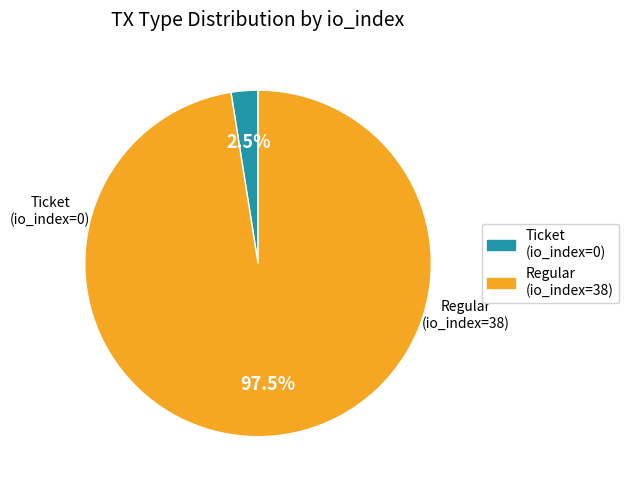

Is there a majority slice in this chart?

Yes